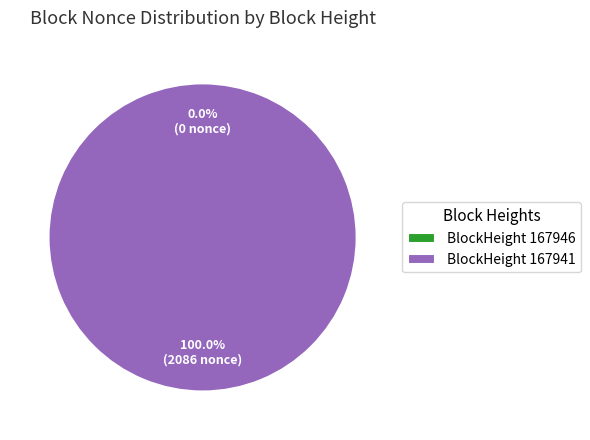

Which slice is the largest?

167941